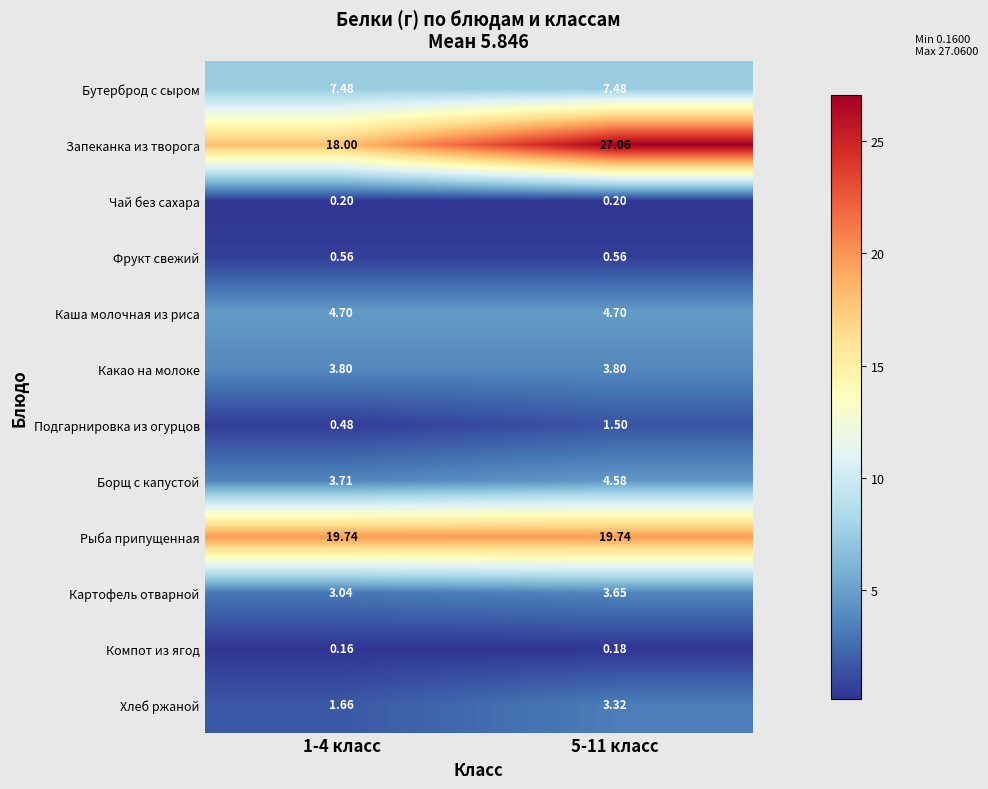

Which series changed the most between 1-4 класс and 5-11 класс?

Запеканка из творога